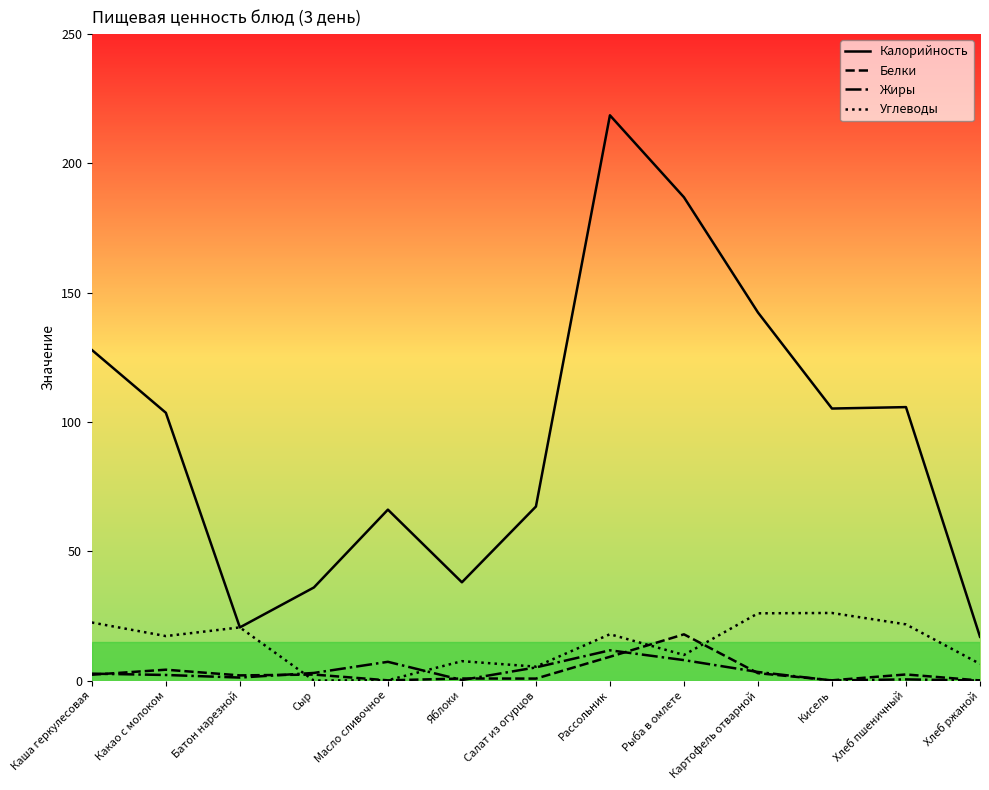

At which label does Калорийность reach its peak?

Рассольник